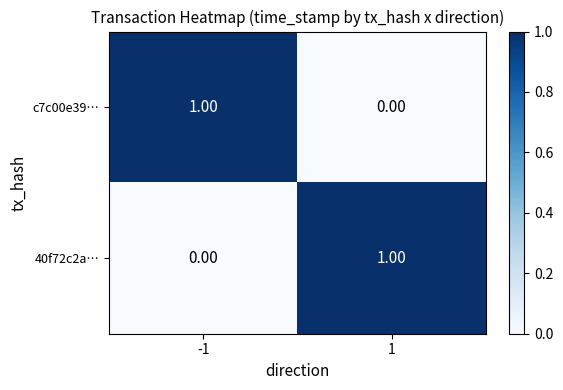

At -1, list the series in order from largest to smallest.

c7c00e39…, 40f72c2a…